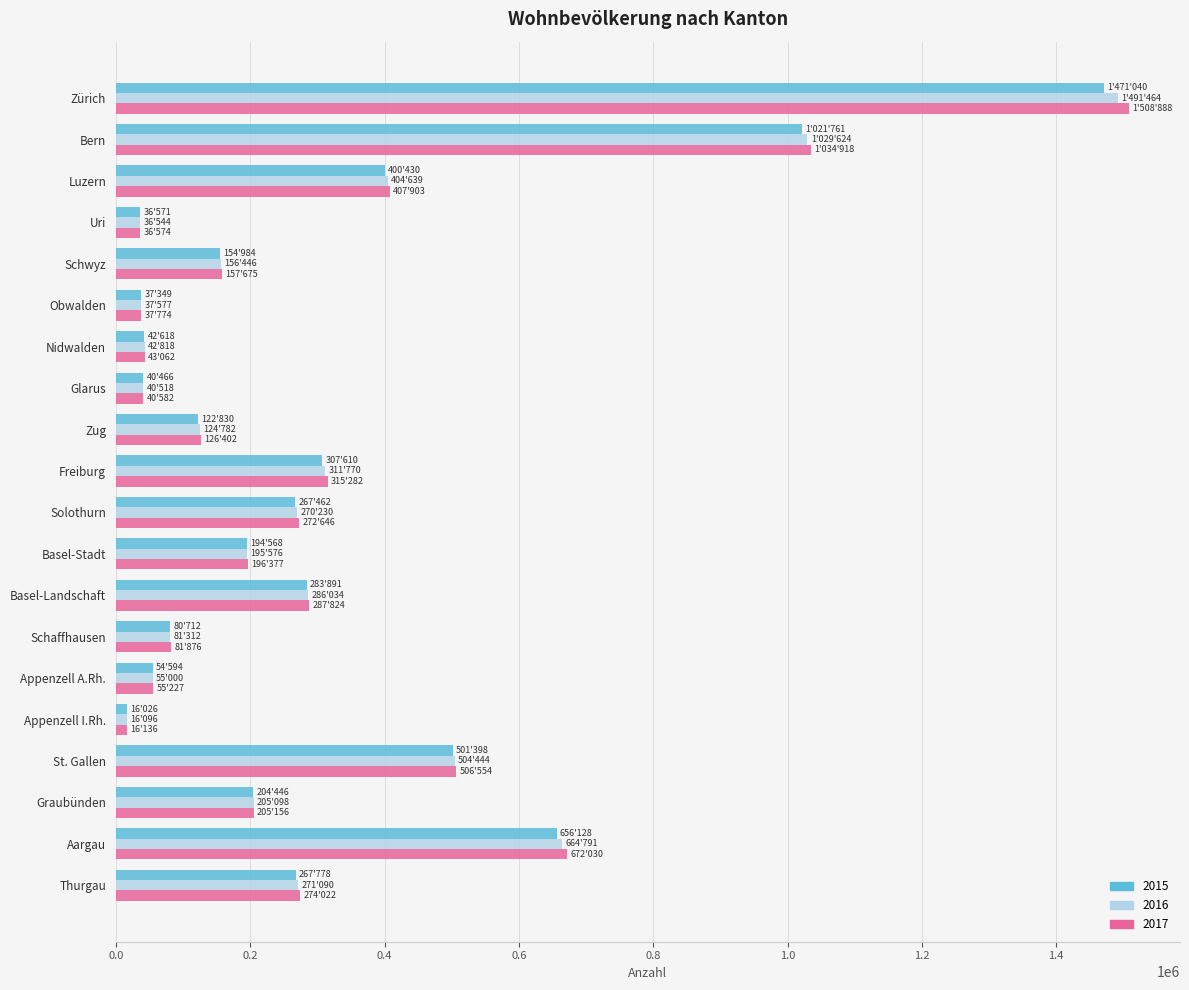

What is the difference between the 2015 values at Bern and Zug?

898930.5